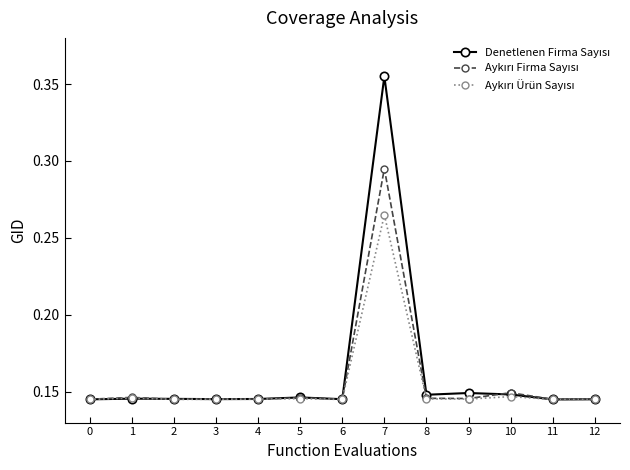

At which category does the chart reach its peak across all series?

7